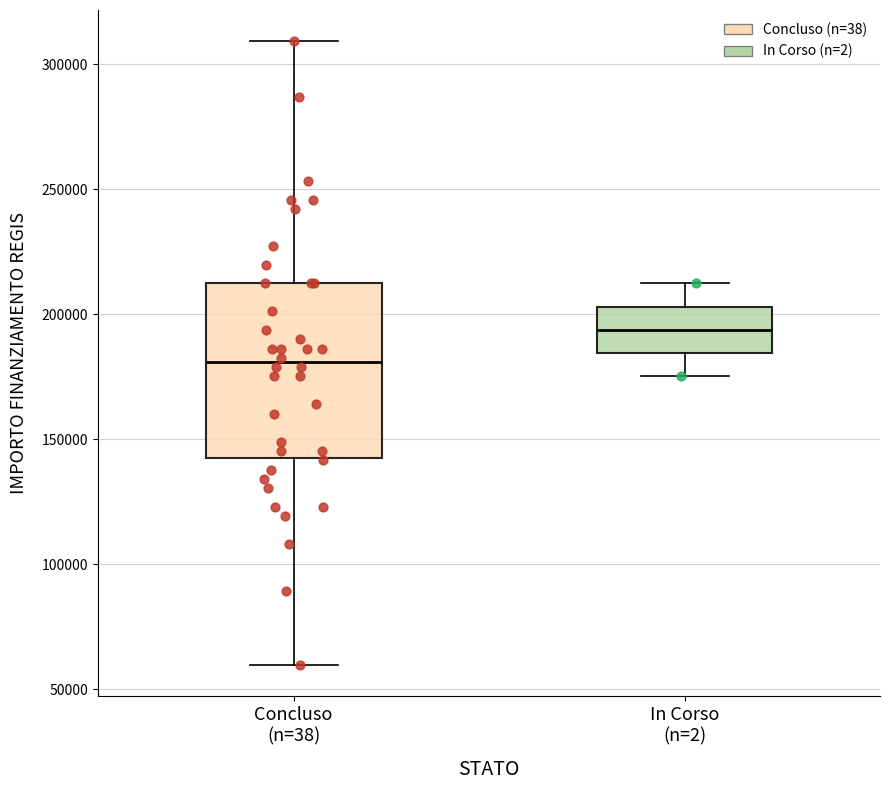

Where does the lower whisker of the box for In Corso (n=2) end on the y-axis? The values are not printed on the chart, so give them approximately, as read against the axis.

175000